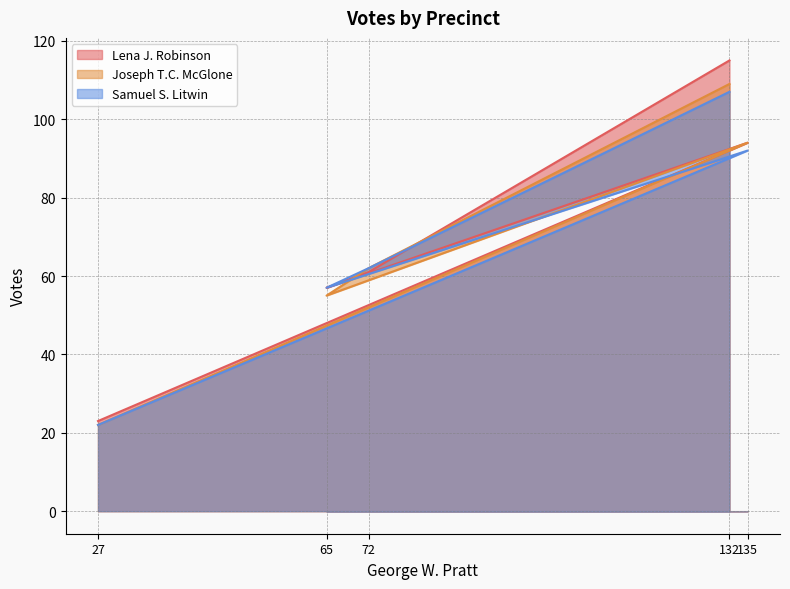

List the series in order of their overall mean, lowest first.

Samuel S. Litwin, Joseph T.C. McGlone, Lena J. Robinson